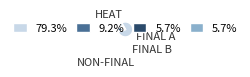

Does any single category account for the majority?

Yes